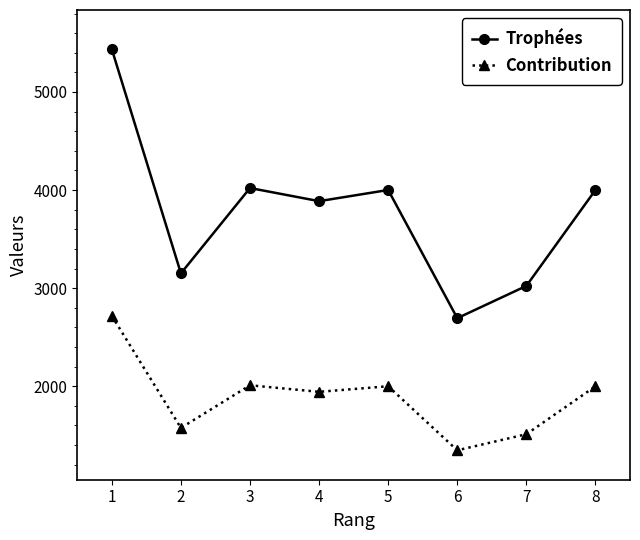

What is the value of the Trophées point at the 8th from the left?

4001